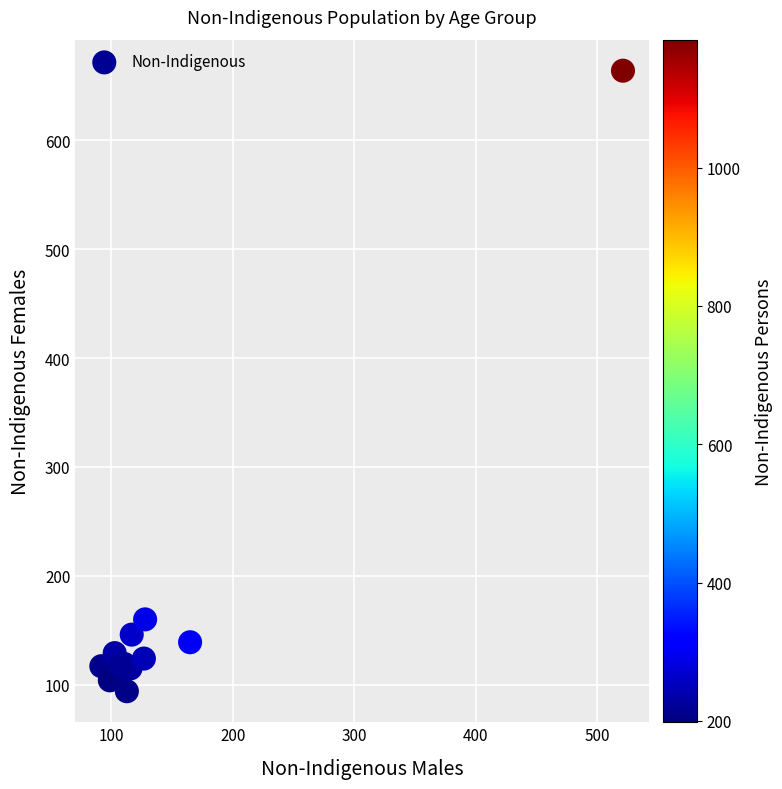

What Y value in the scatter plot is closest to 379?

160